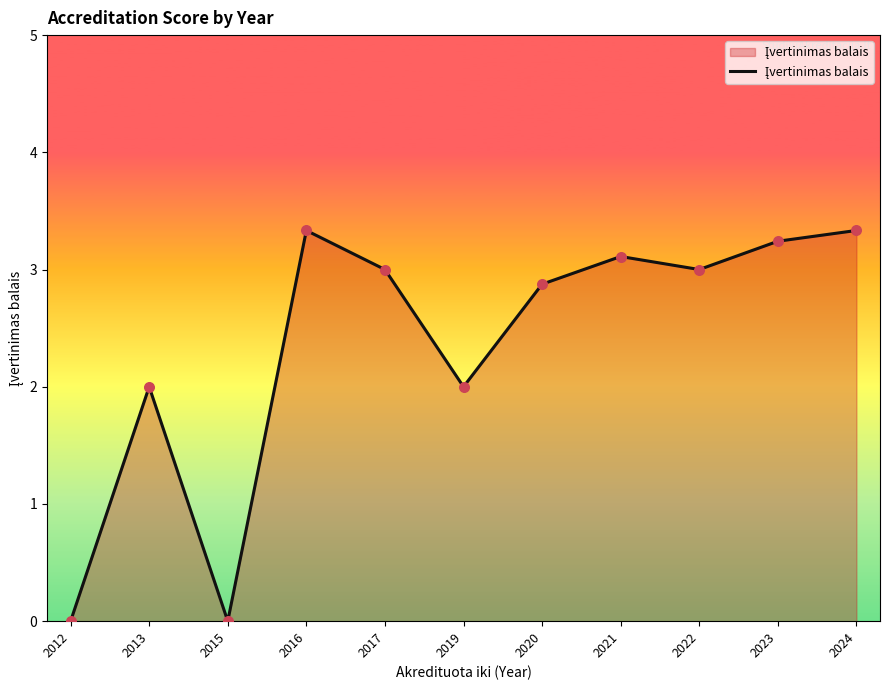

What is the change in value from 2023 to 2024?

+0.1